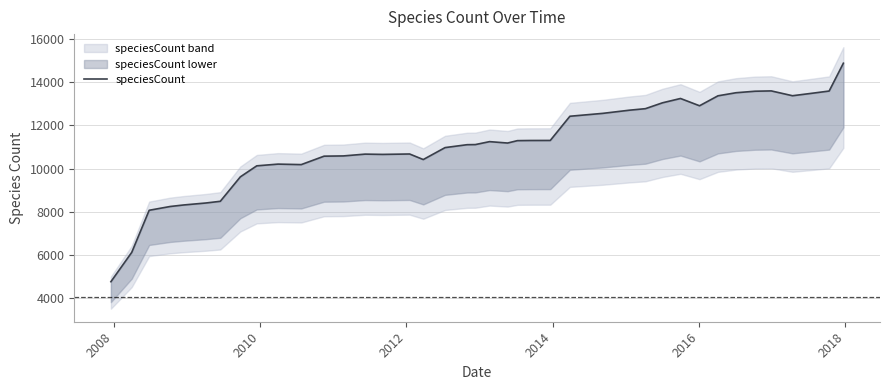

What is the sum of all values?

444723